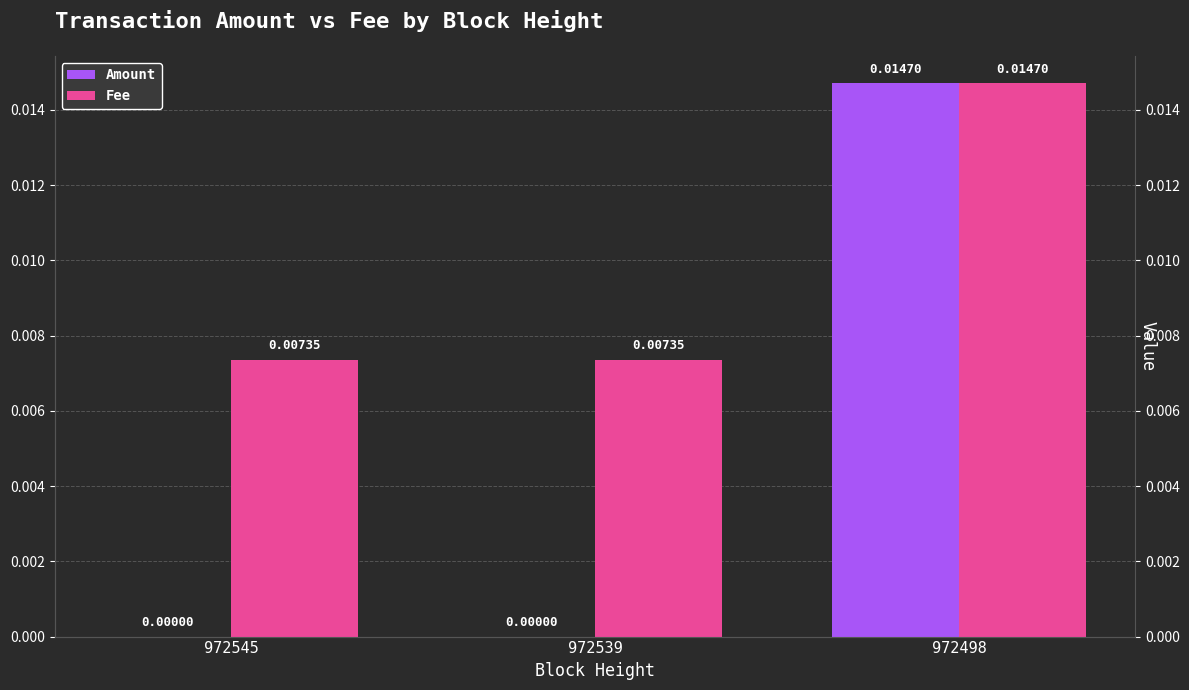

How many distinct data groups are displayed?

2